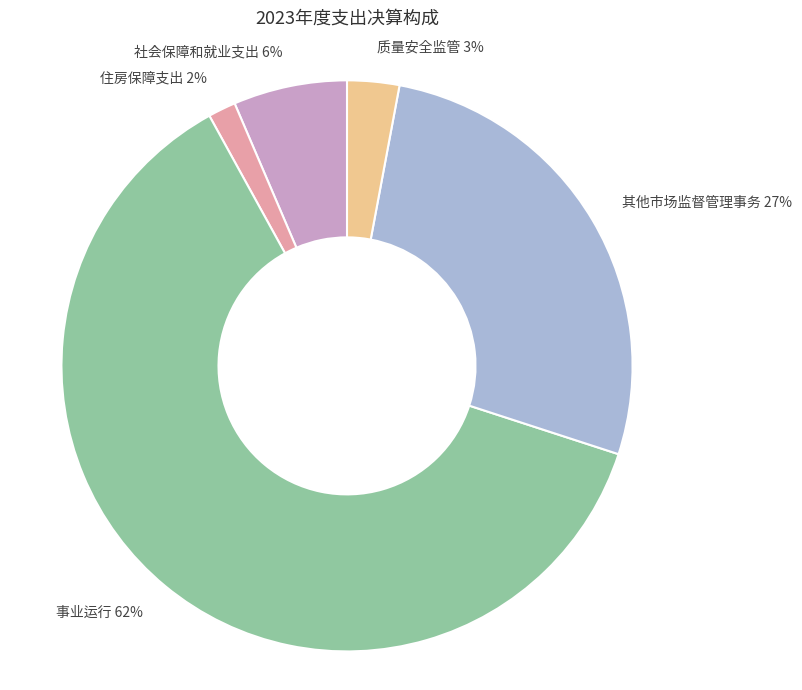

Which has a higher value, 事业运行 or 住房保障支出?

事业运行